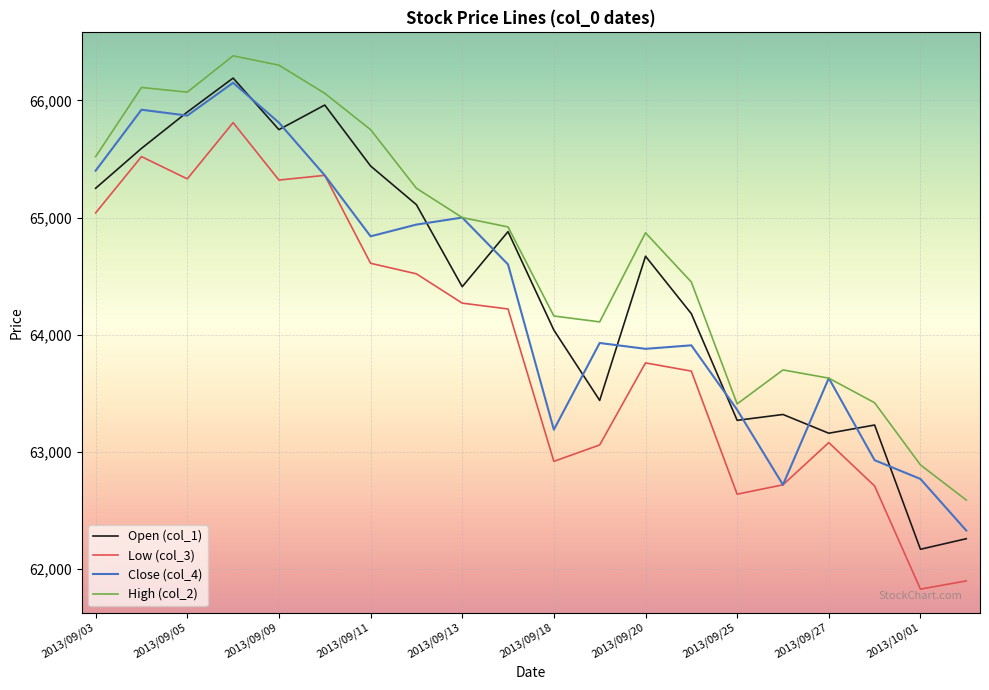

True or false: Low (col_3) and High (col_2) cross at least once.

False